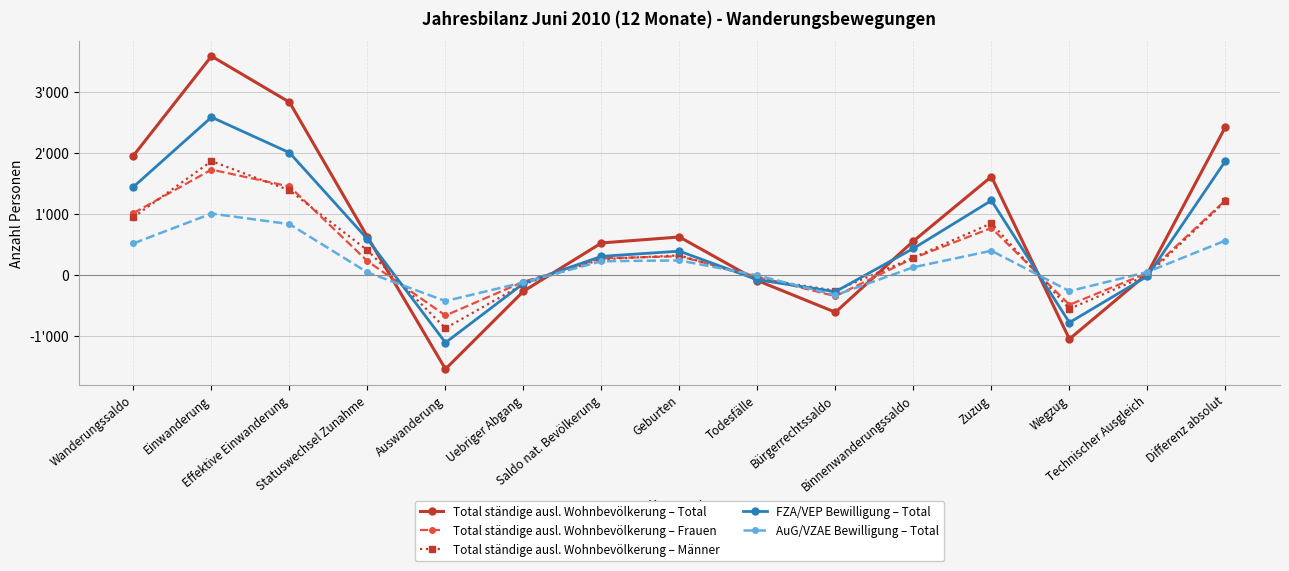

Is this an area chart (filled region under the line)?

No